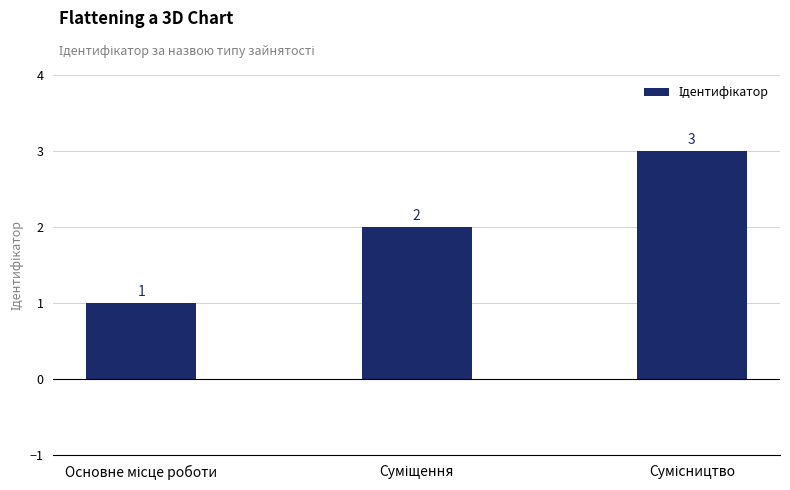

What is the difference between the maximum and second lowest values?

1